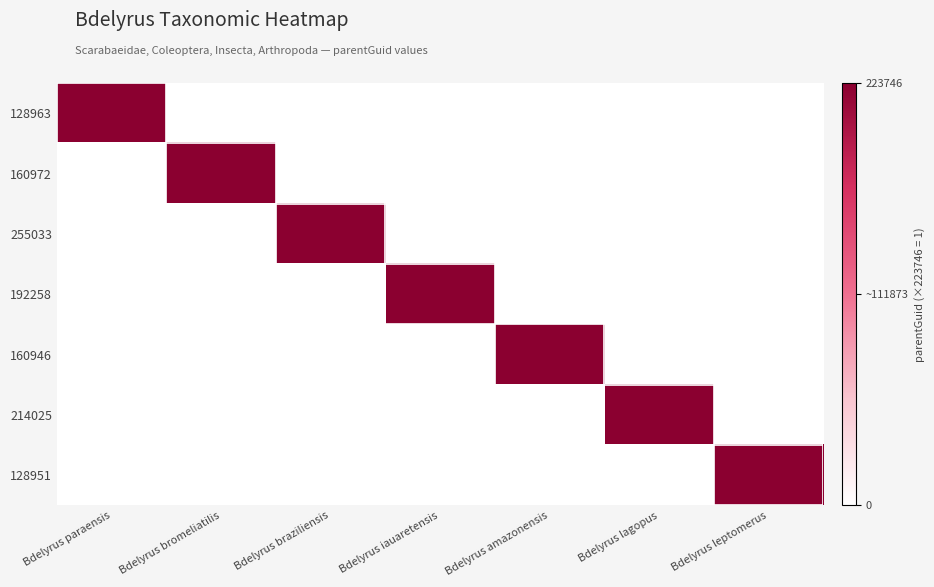

At Bdelyrus leptomerus, list the series in order from largest to smallest.

128951, 128963, 160972, 255033, 192258, 160946, 214025